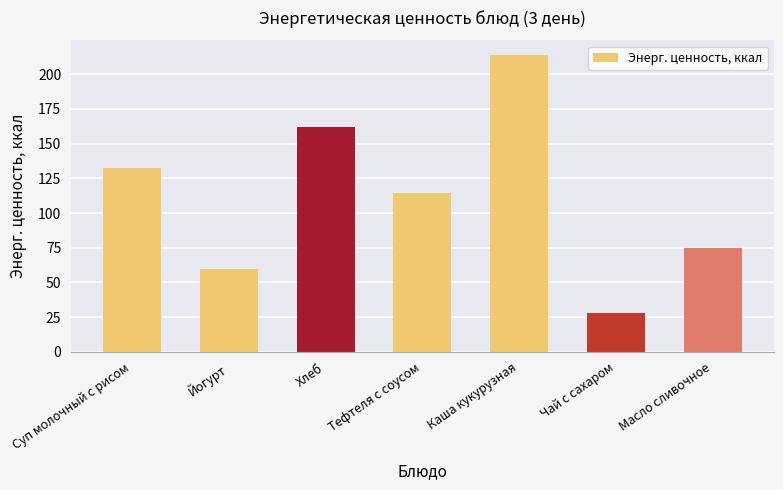

List the labels in order of value, smallest first.

Чай с сахаром, Йогурт, Масло сливочное, Тефтеля с соусом, Суп молочный с рисом, Хлеб, Каша кукурузная